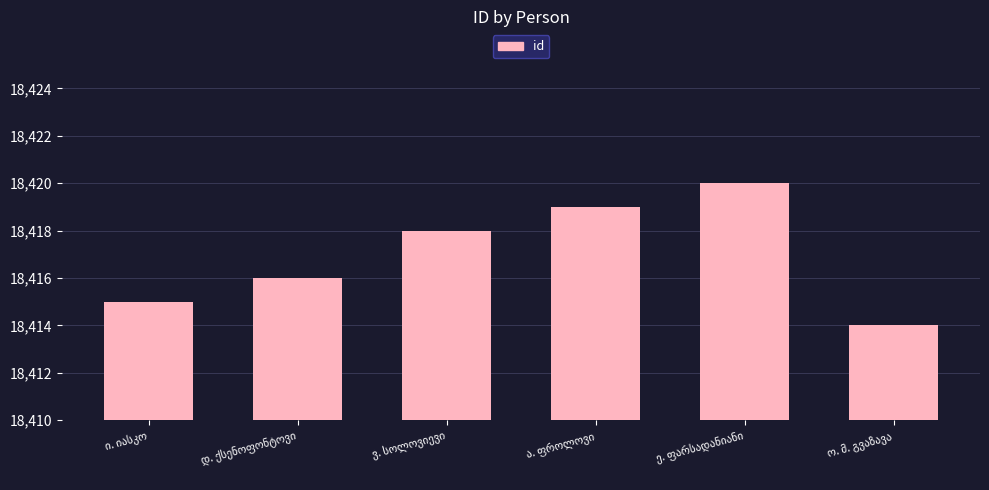

What is the greatest value displayed?

18420